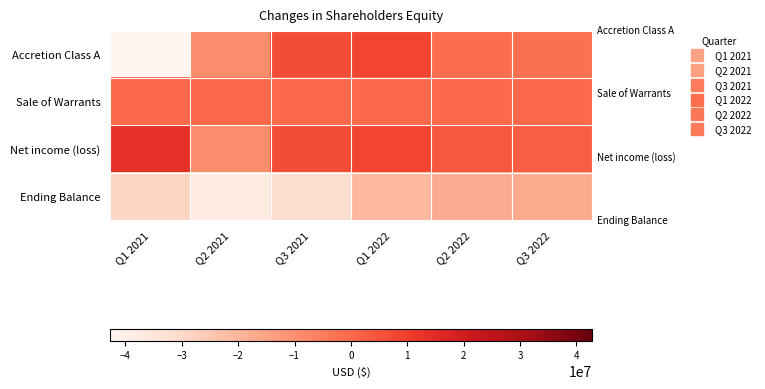

How many categories are shown in the chart?

6